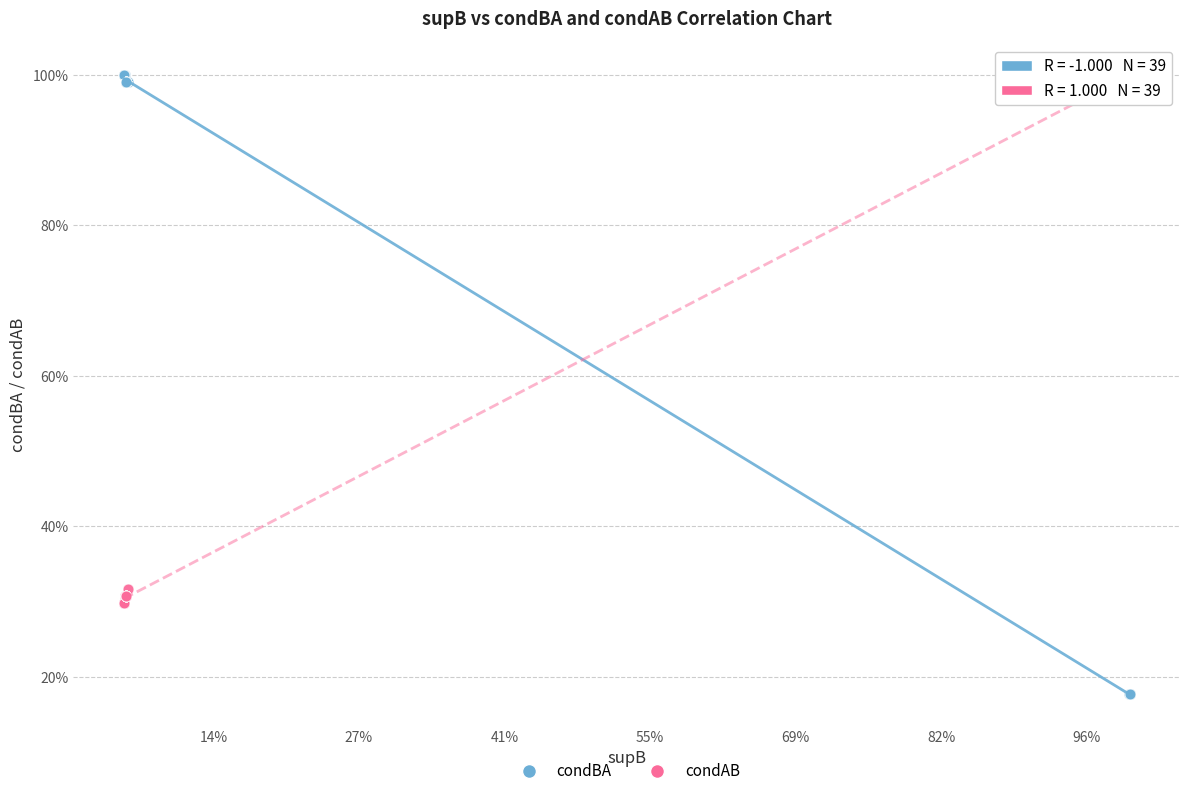

What are all the series names shown in the legend?

condBA, condAB